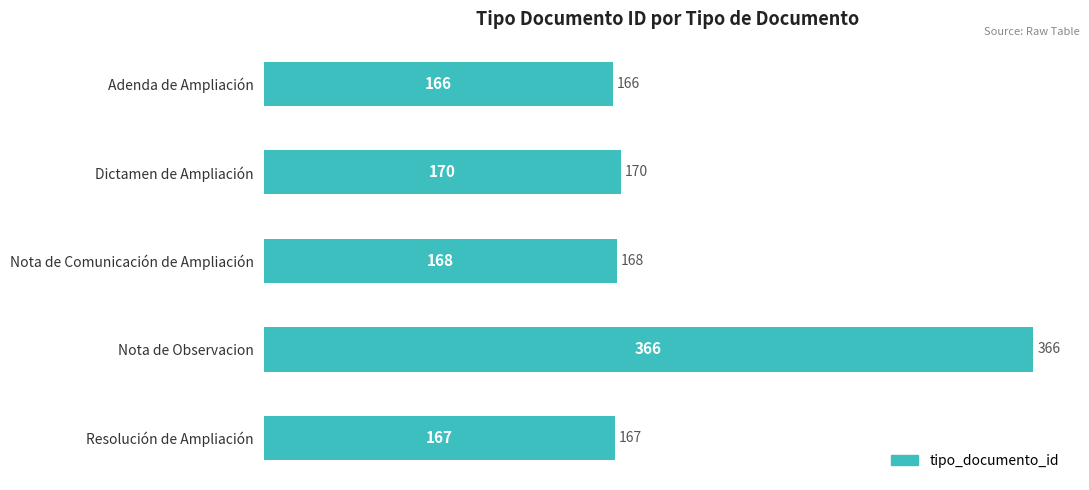

Reading top to bottom, what are all the values shown in this chart?

166	170	168	366	167